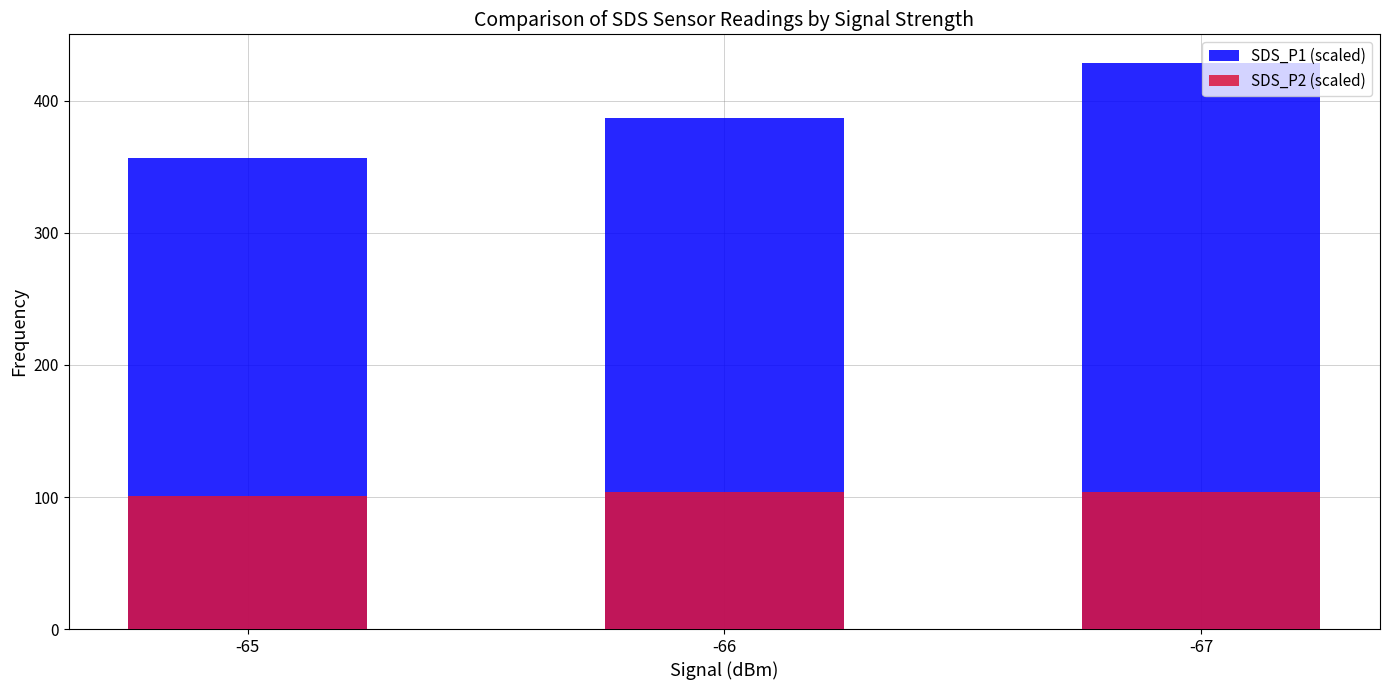

How many groups of bars are there?

3